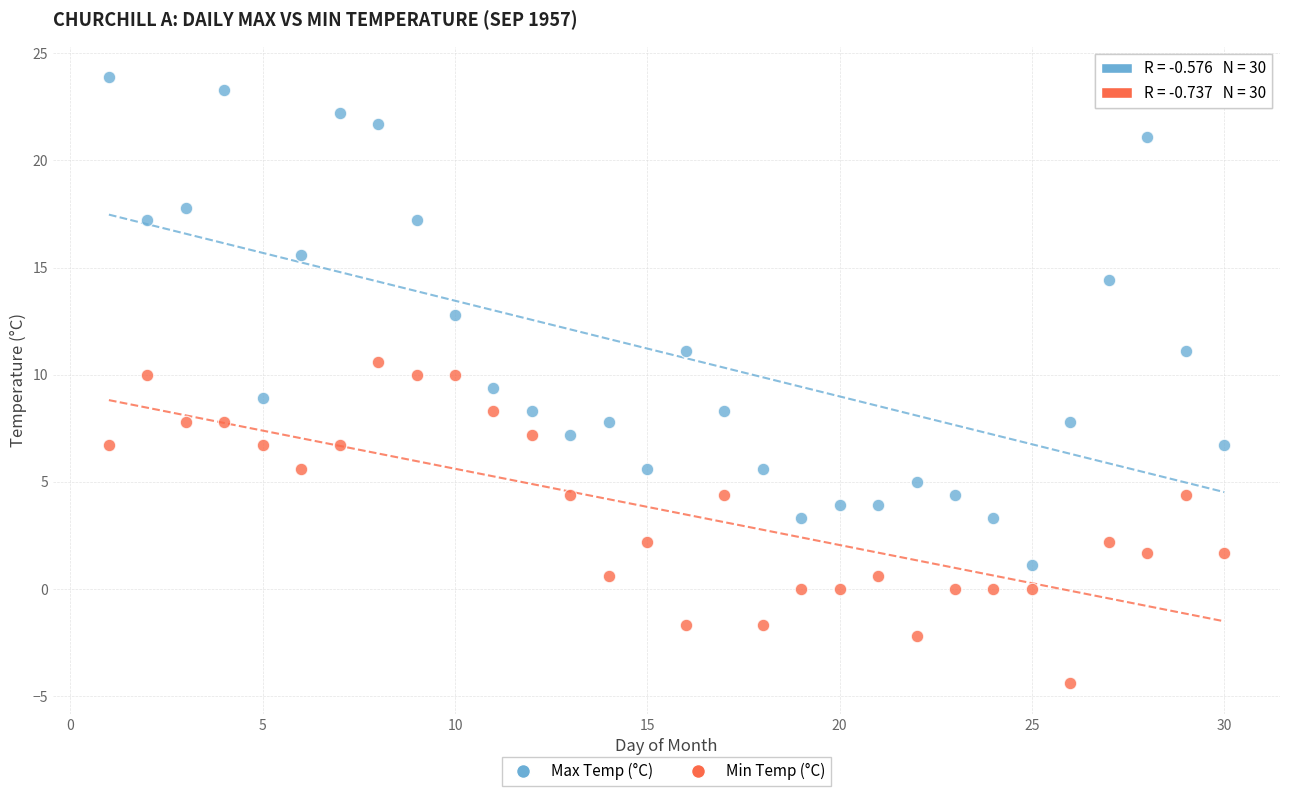

Which series contains the highest Y value?

Max Temp (°C)